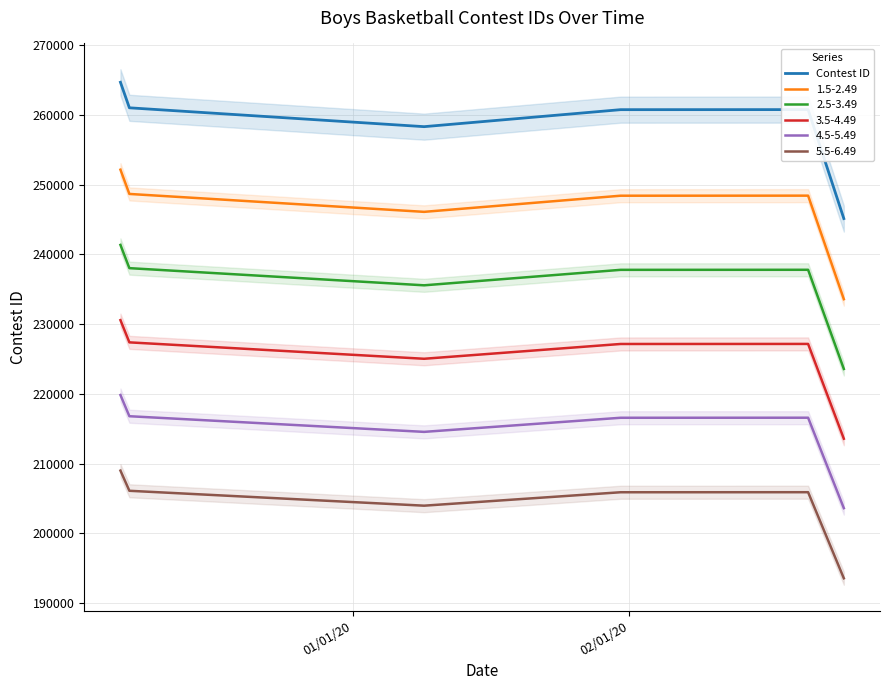

What is the highest value of the 2.5-3.49 series?

241356.1